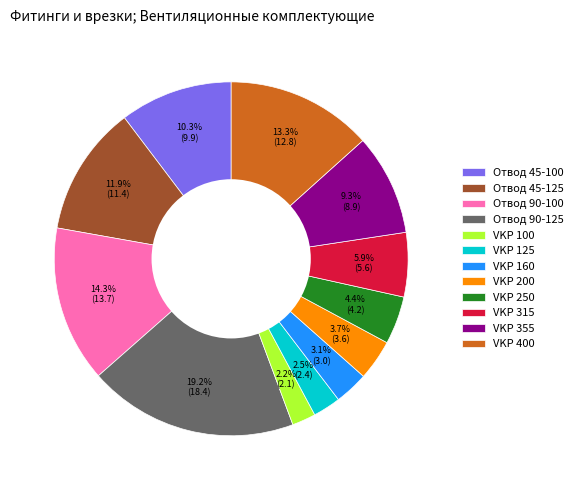

How many segments does this pie chart have?

12